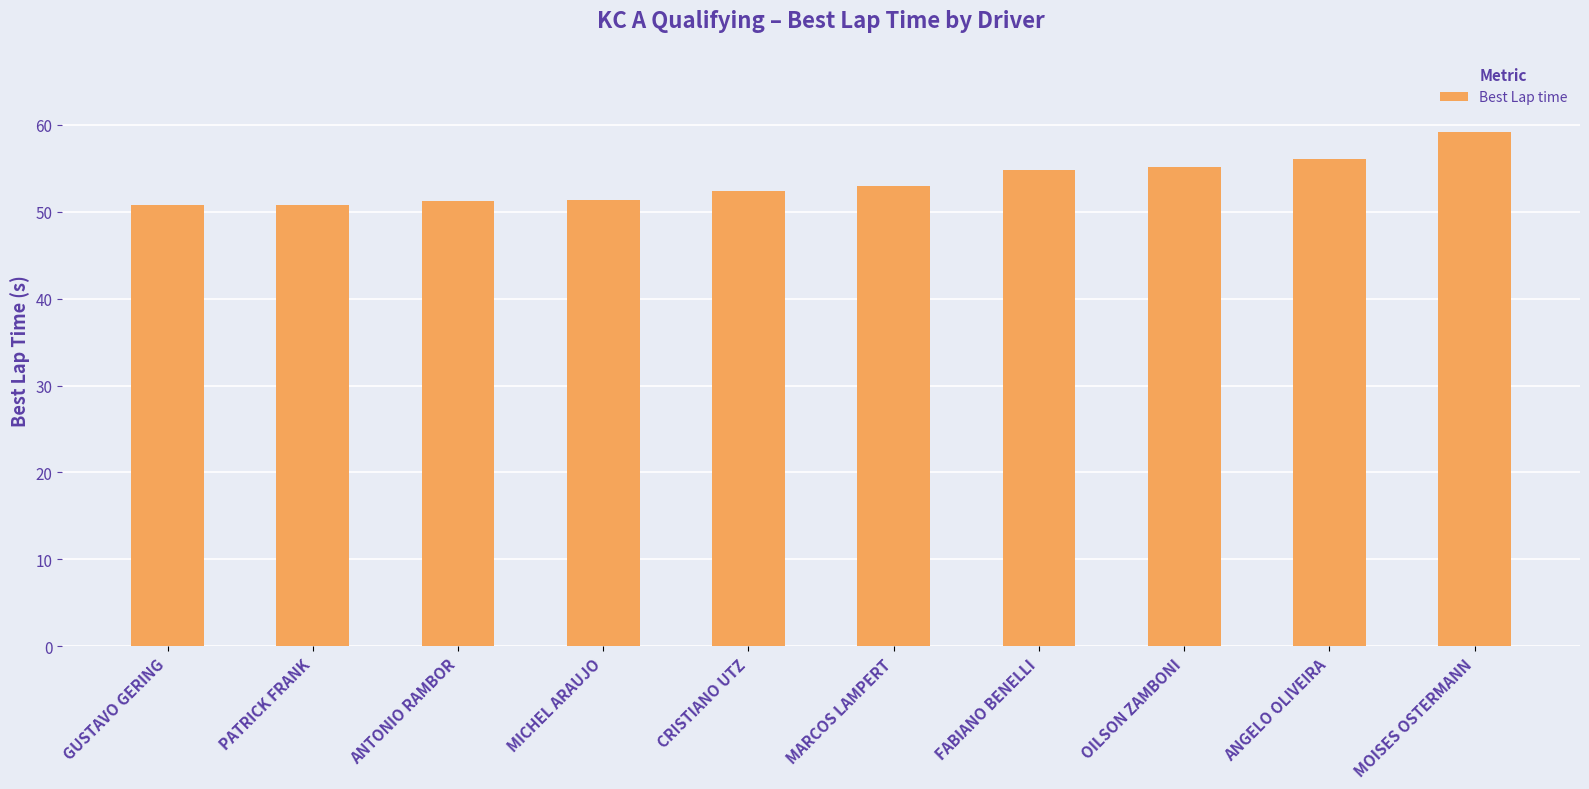

What is the value of the 7th bar from the left?

54.8